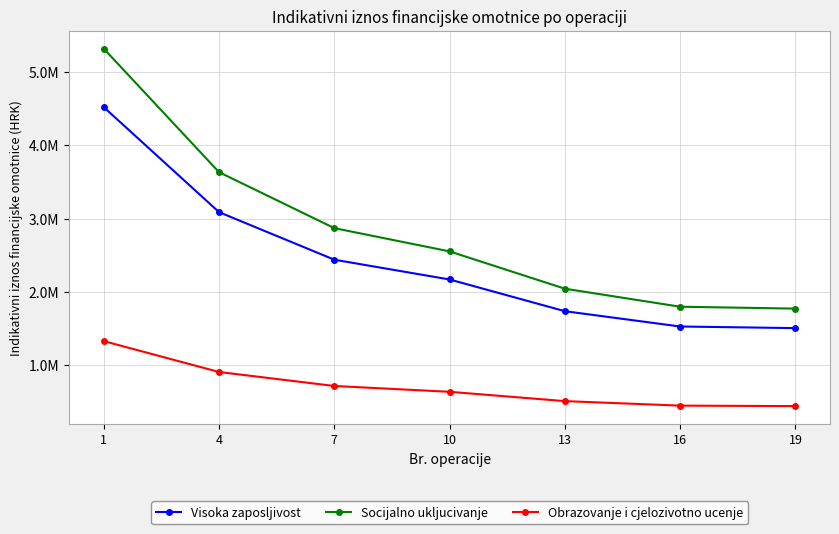

Does the chart have visible grid lines?

Yes